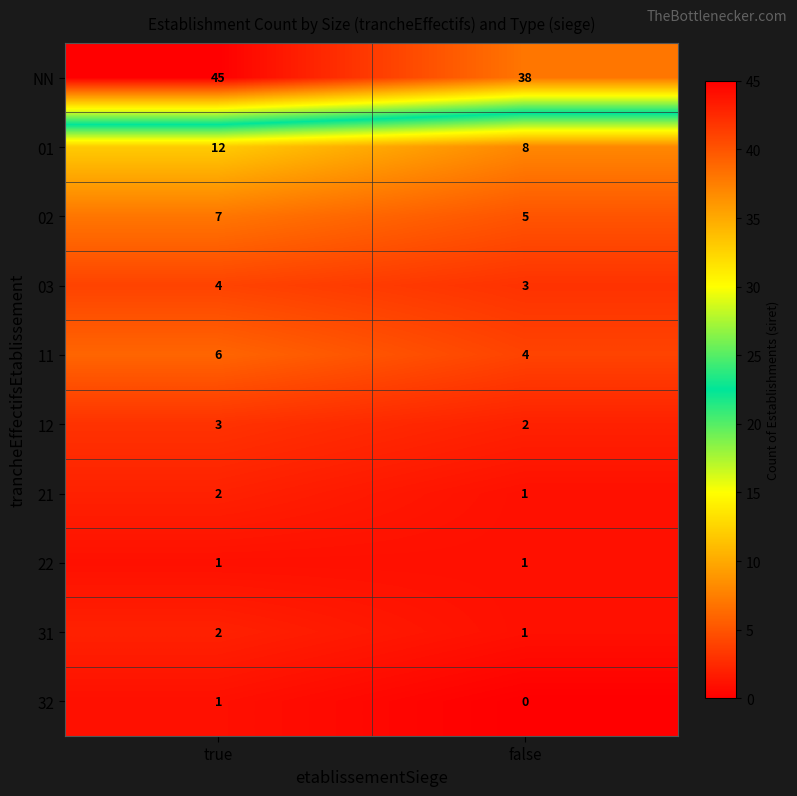

Which series has the widest spread of values?

NN